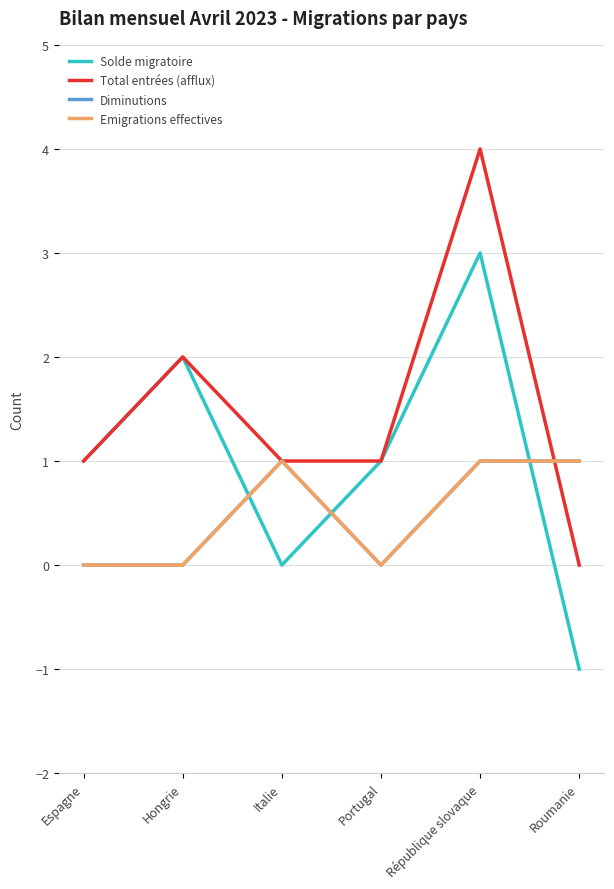

Reading right to left, what are all the values shown in this chart?

Solde migratoire: Roumanie=-1	République slovaque=3	Portugal=1	Italie=0	Hongrie=2	Espagne=1
Total entrées (afflux): Roumanie=0	République slovaque=4	Portugal=1	Italie=1	Hongrie=2	Espagne=1
Diminutions: Roumanie=1	République slovaque=1	Portugal=0	Italie=1	Hongrie=0	Espagne=0
Emigrations effectives: Roumanie=1	République slovaque=1	Portugal=0	Italie=1	Hongrie=0	Espagne=0